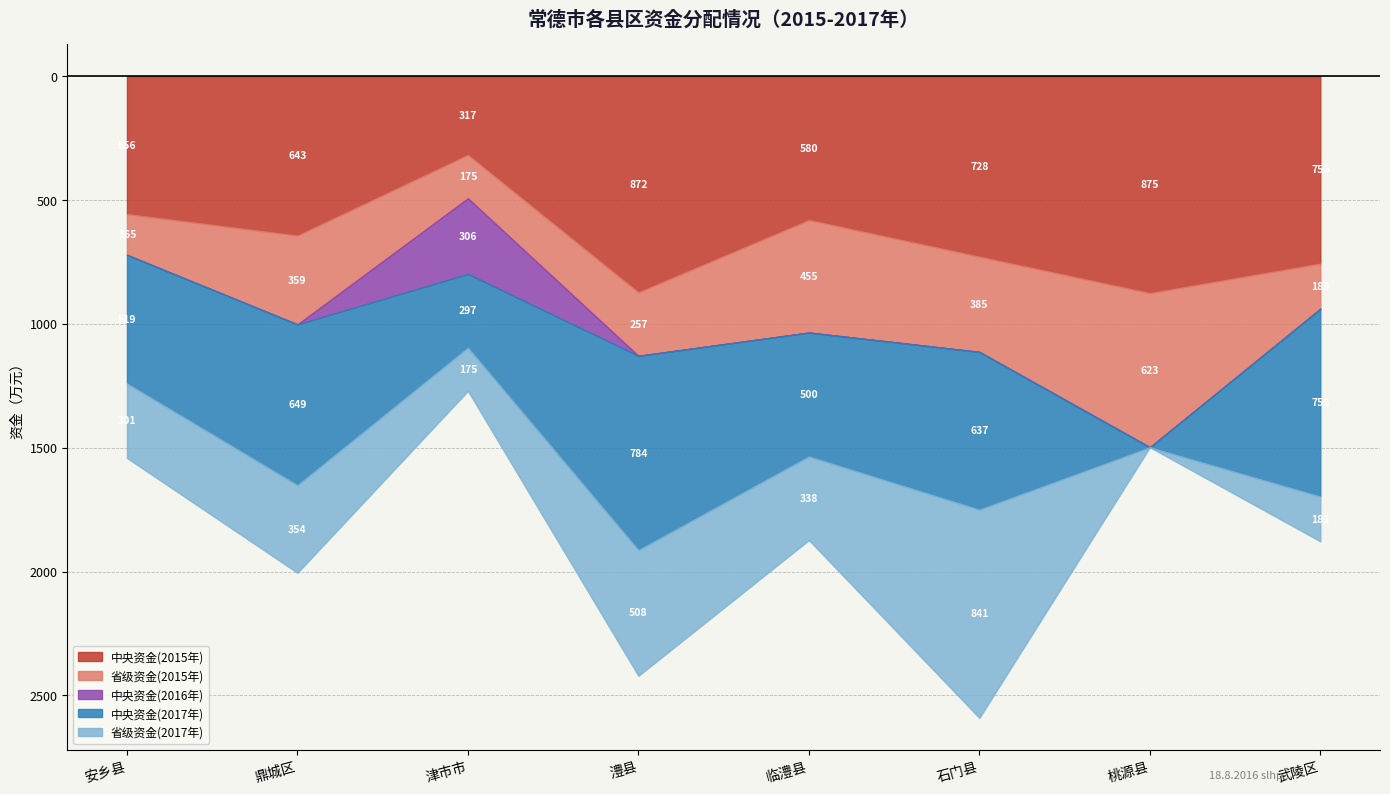

What are all the series names shown in the legend?

中央资金(2015年), 省级资金(2015年), 中央资金(2016年), 中央资金(2017年), 省级资金(2017年)